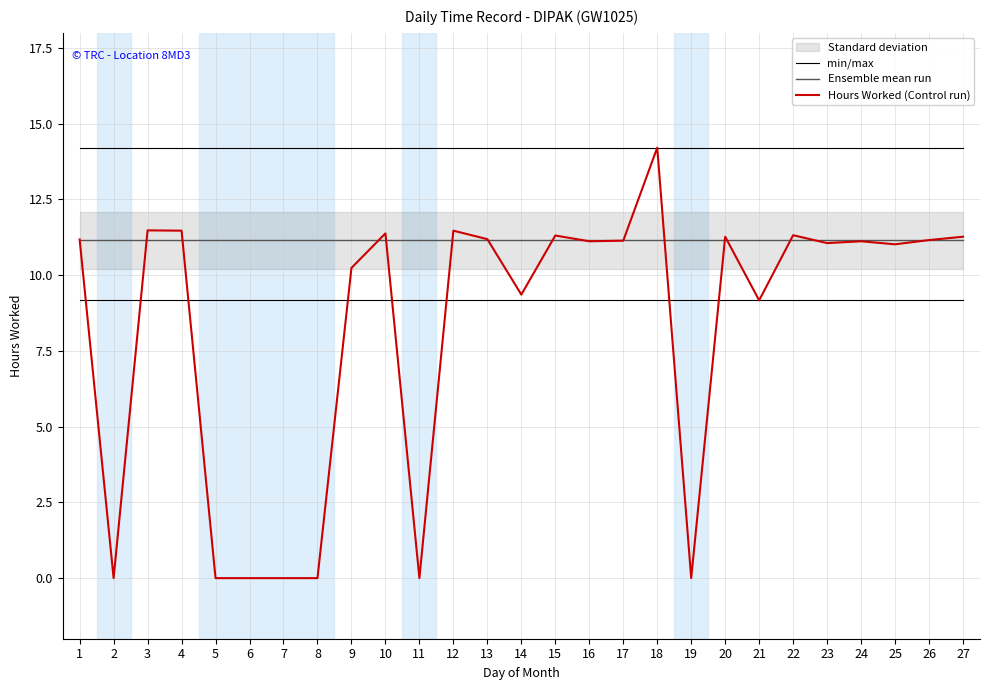

What is the value of the Hours Worked (Control run) point at the 3rd from the left?

11.5